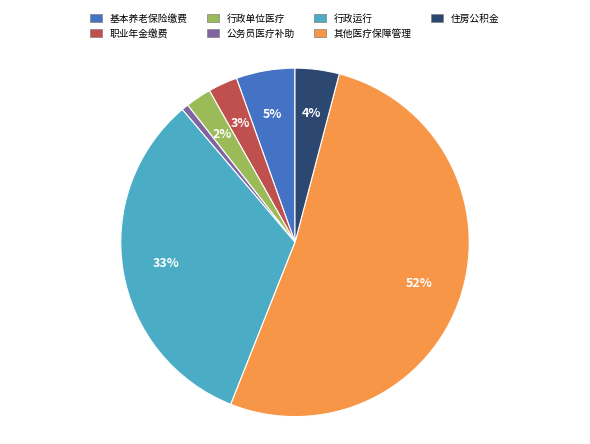

The 行政单位医疗 slice represents 2% of the pie. True or false?

True